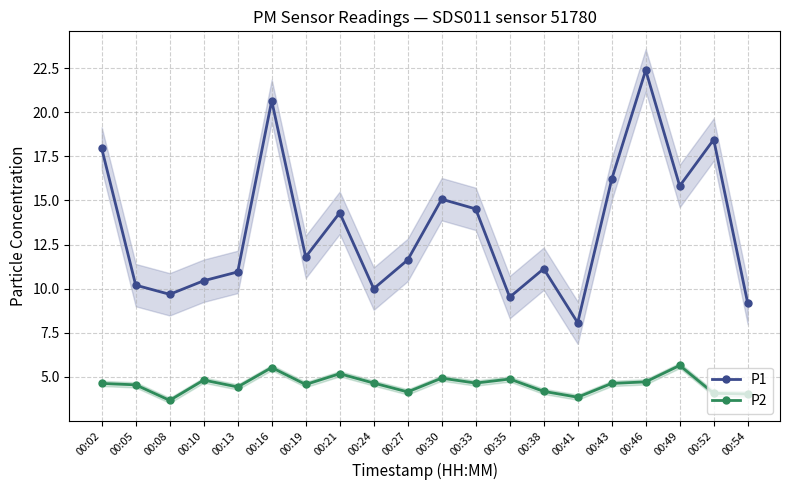

How many data points in P1 are less than 11?

8